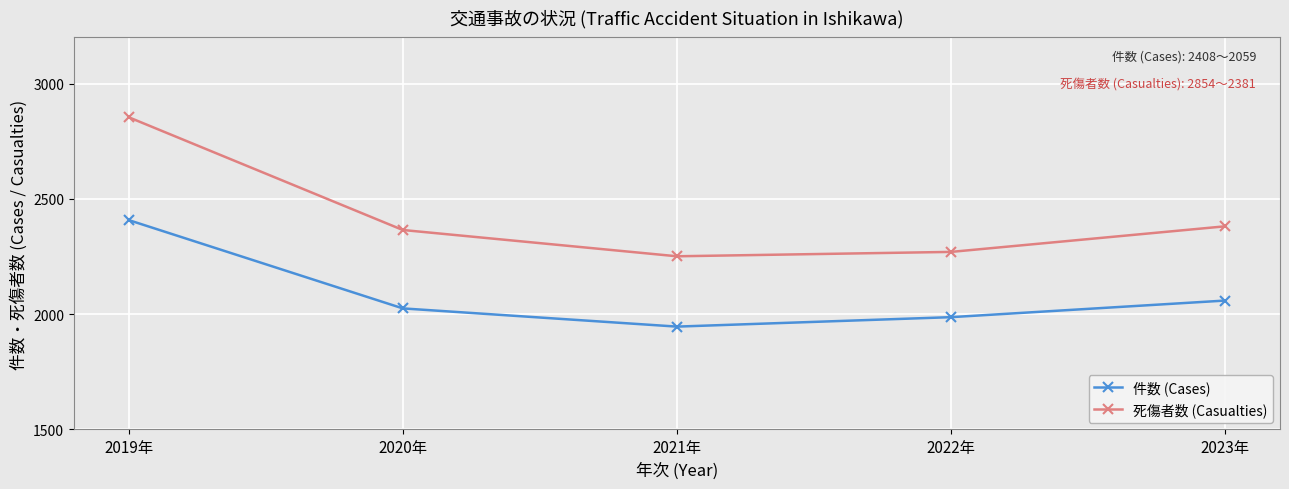

The 死傷者数 (Casualties) series shows 682 at 2019年. True or false?

False